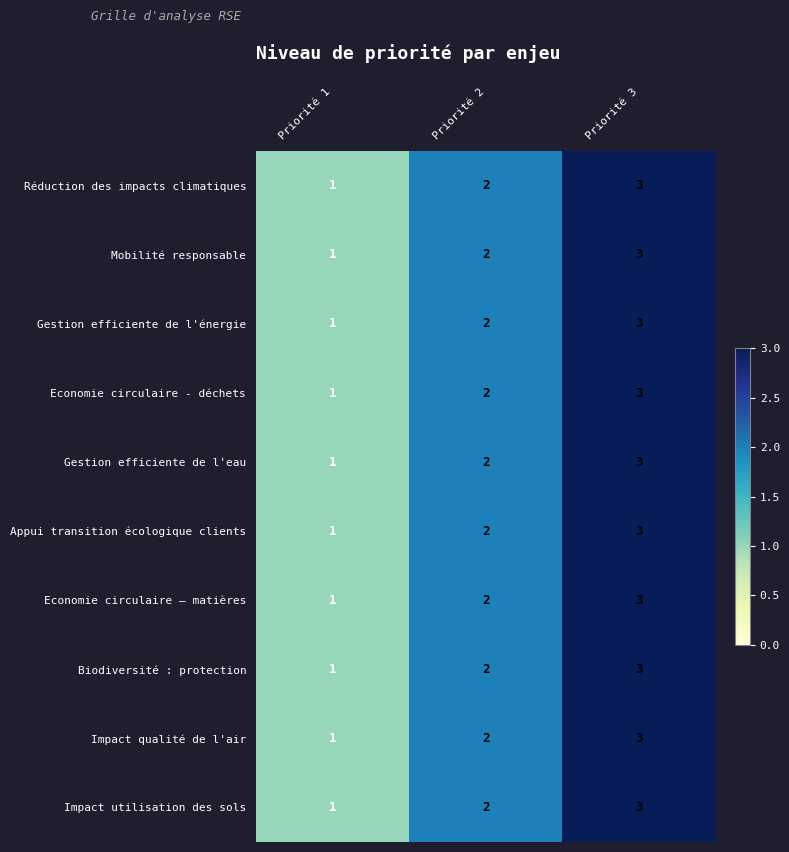

What is the sum of all Mobilité responsable values?

6